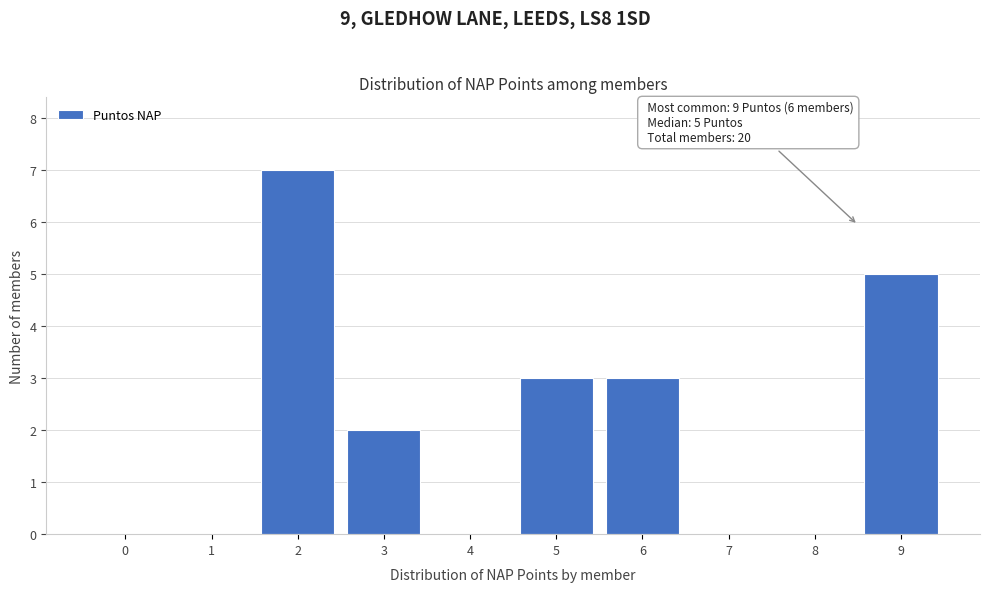

Reading right to left, extract all data points from this chart.

9=5	8=0	7=0	6=3	5=3	4=0	3=2	2=7	1=0	0=0